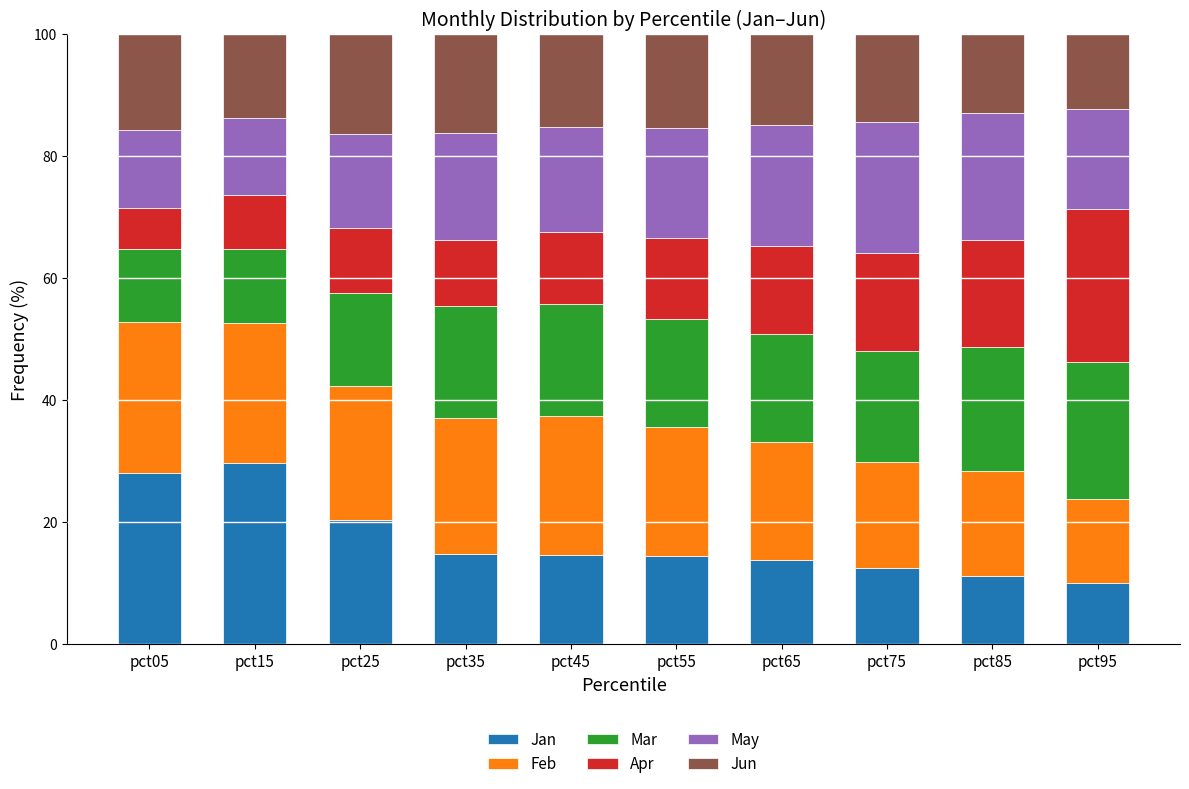

What is the difference between the Jan values at pct85 and pct05?

16.8